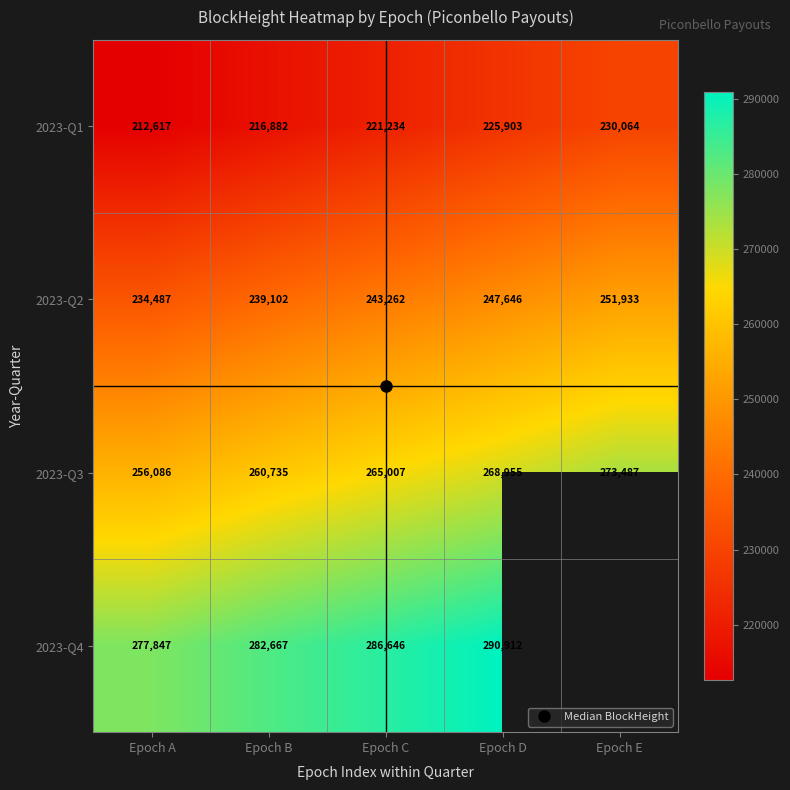

At which category does the chart reach its minimum across all series?

Epoch A